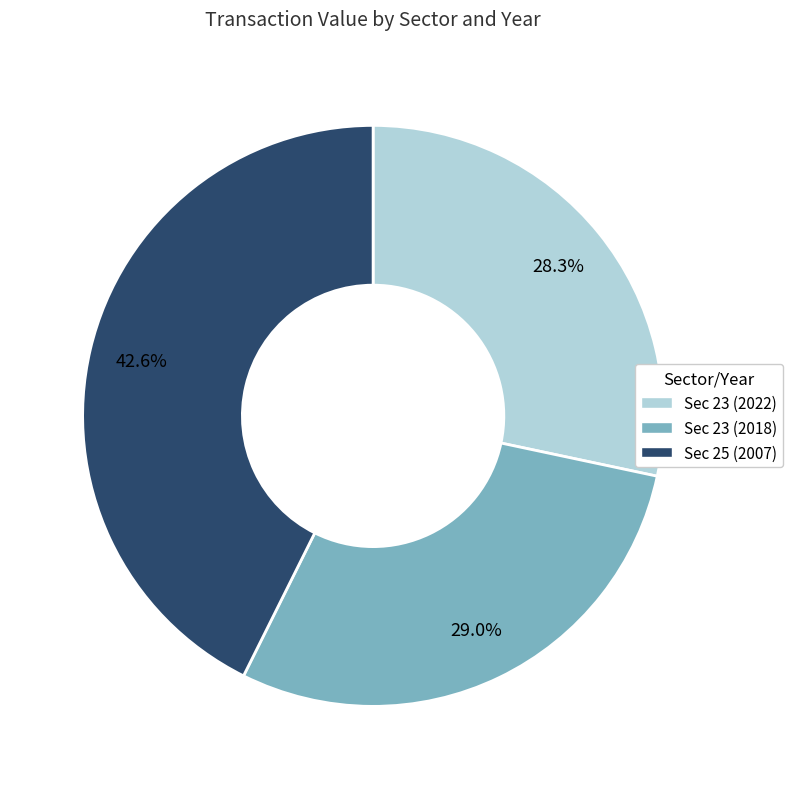

Is the sum of Sec 23 (2018) and Sec 25 (2007) greater than half?

Yes